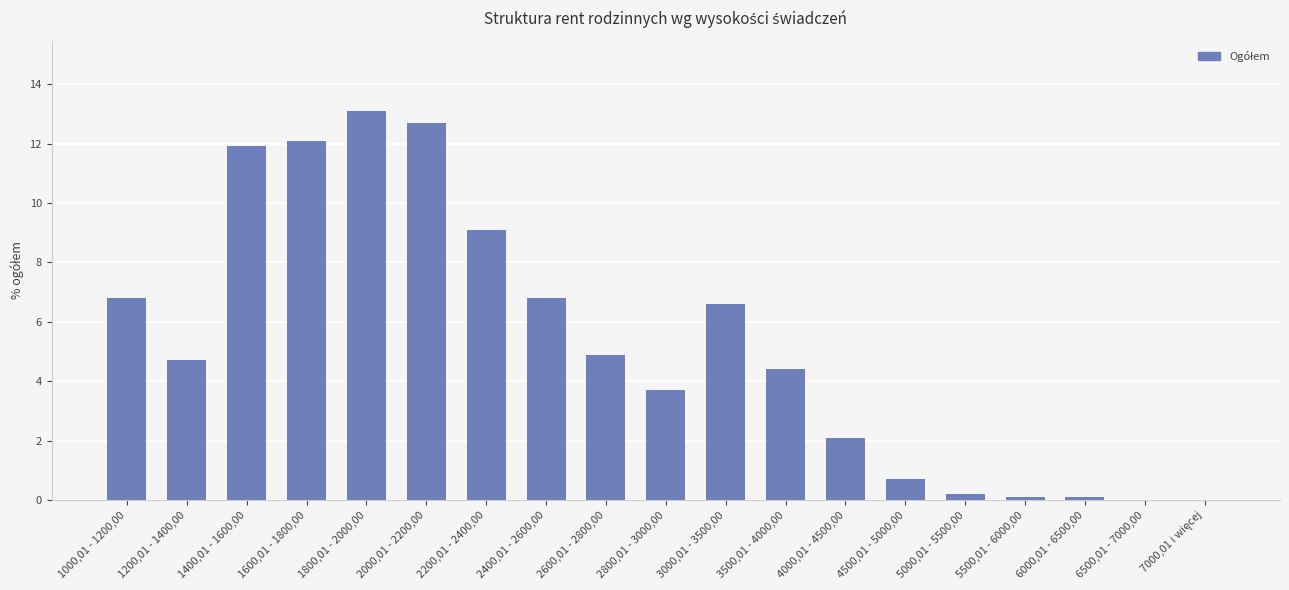

What is the sum of all values?

100.0